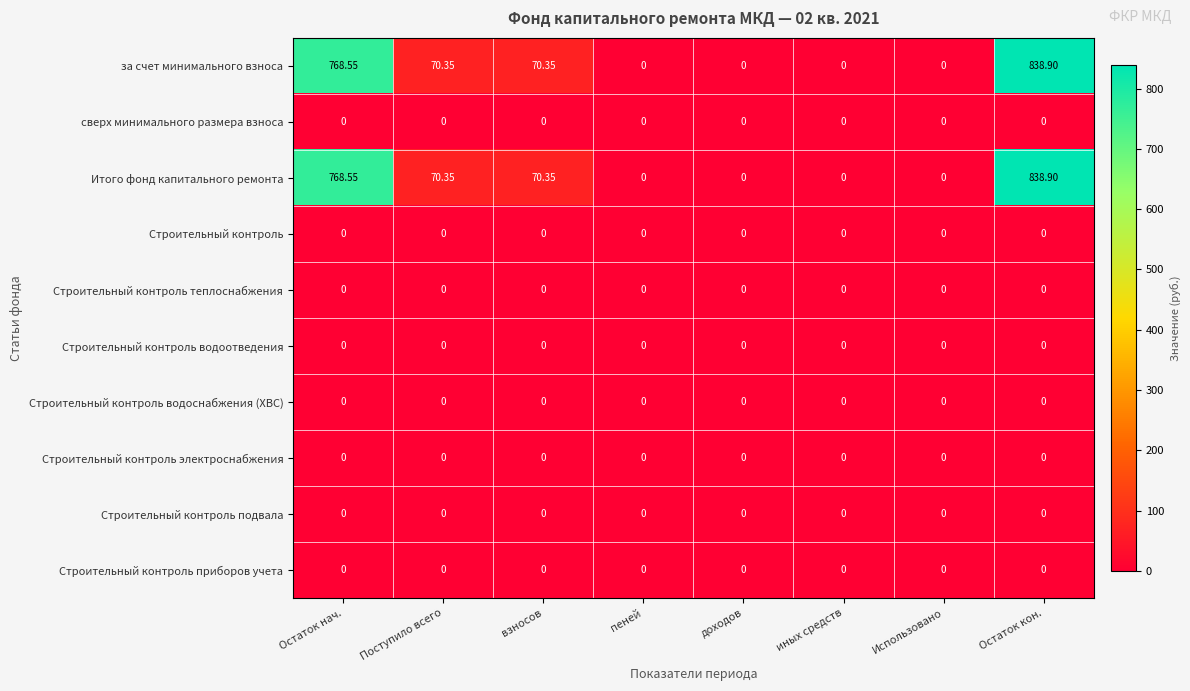

Is the value of за счет минимального взноса at взносов greater than the value of Строительный контроль водоснабжения (ХВС) at Использовано?

Yes